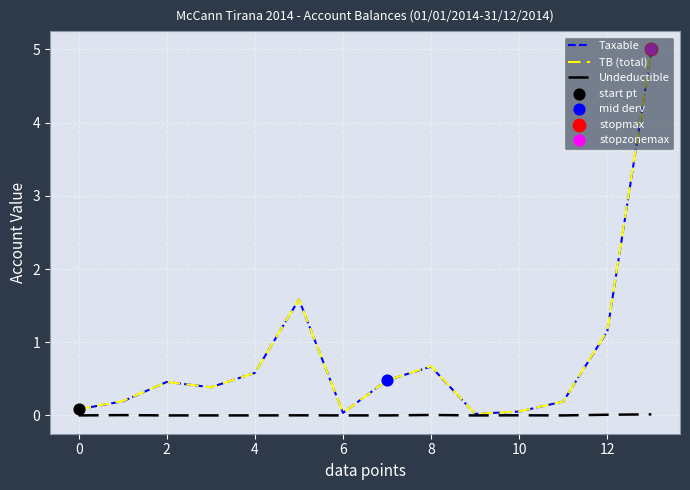

Which series has the largest range (max minus min)?

TB (total)